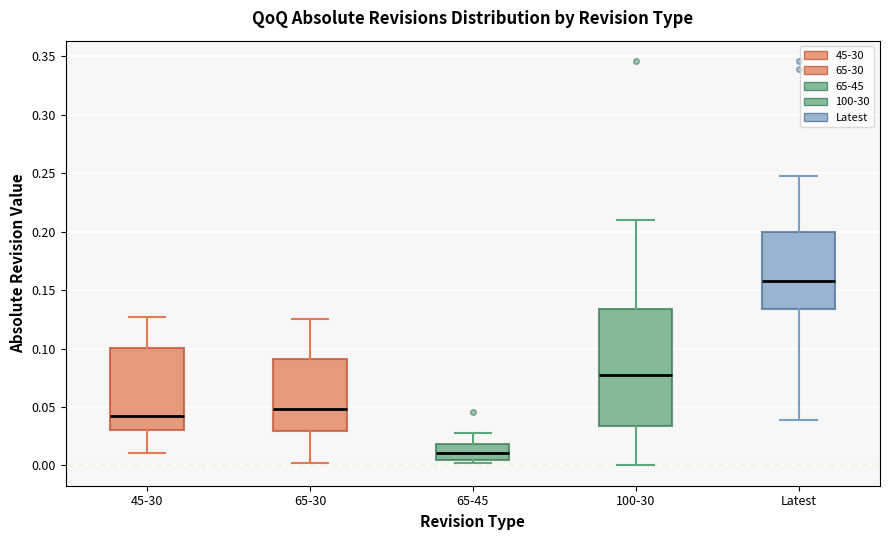

Where does the upper whisker of the box for 65-30 end on the y-axis? The values are not printed on the chart, so give them approximately, as read against the axis.

0.125